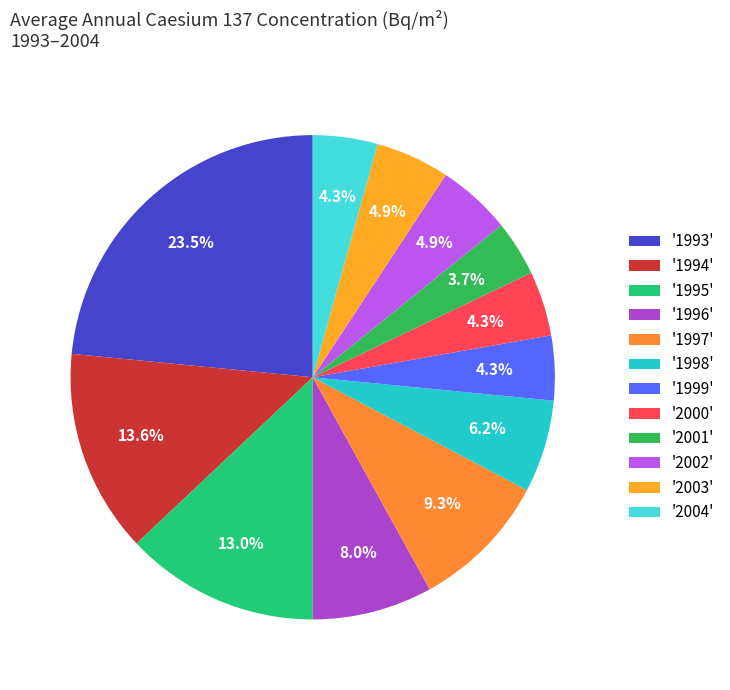

What is the largest slice in the pie chart?

'1993'